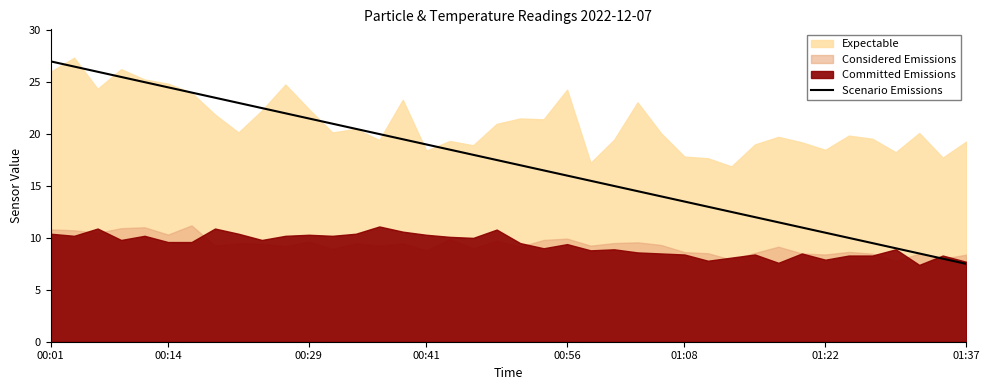

What is the ratio of the value at 11 to the value at 36?

2.4